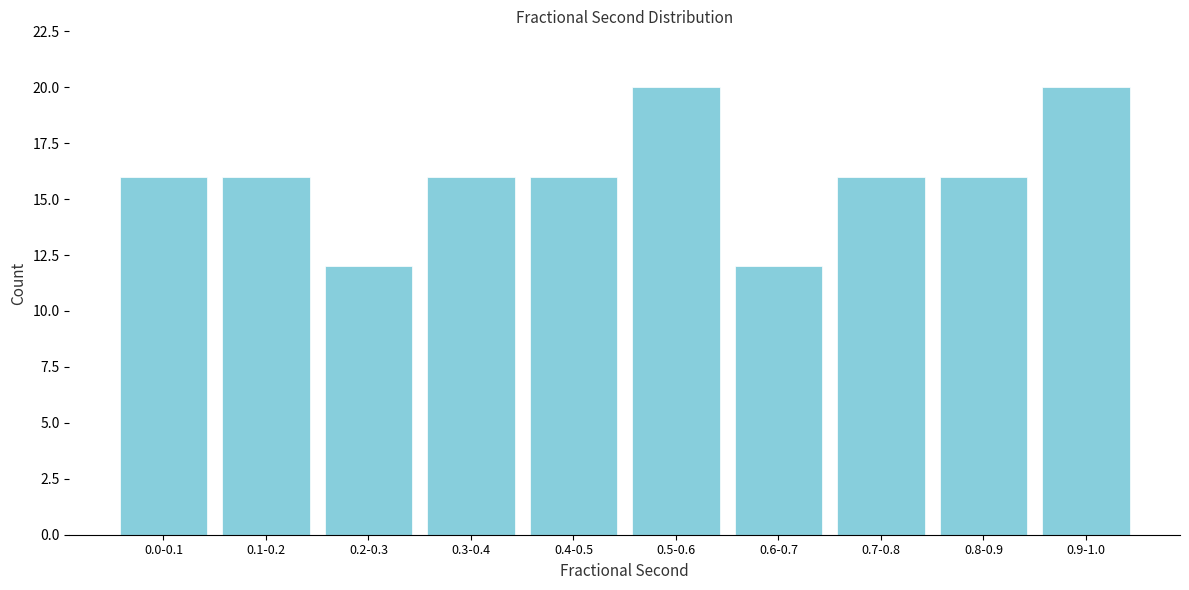

Reading left to right, what are all the values shown in this chart?

0.0-0.1=16	0.1-0.2=16	0.2-0.3=12	0.3-0.4=16	0.4-0.5=16	0.5-0.6=20	0.6-0.7=12	0.7-0.8=16	0.8-0.9=16	0.9-1.0=20